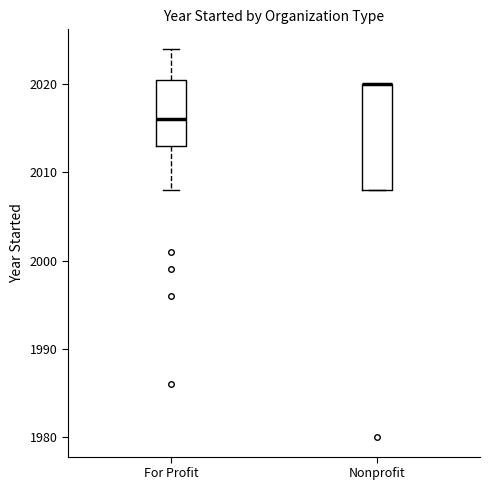

Reading left to right, transcribe this box plot: for each box, give where its median line is, the range the box spans, and where its two whiskers end, as read against the y-axis. The values are not printed on the chart, so give them approximately, as read against the axis.

For Profit: median 2016, box 2013 to 2021, whiskers 2008 to 2024
Nonprofit: median 2020 (drawn on the box's upper edge), box 2008 to 2020, whiskers 2008 to 2020